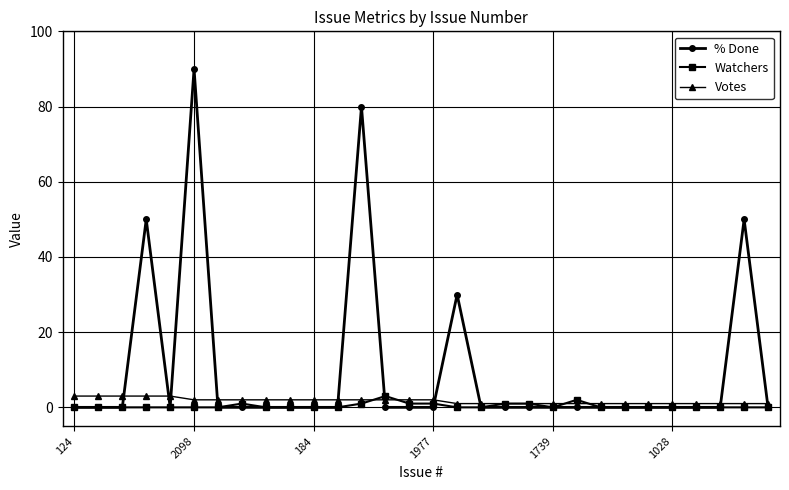

What is the maximum value shown in the chart?

90